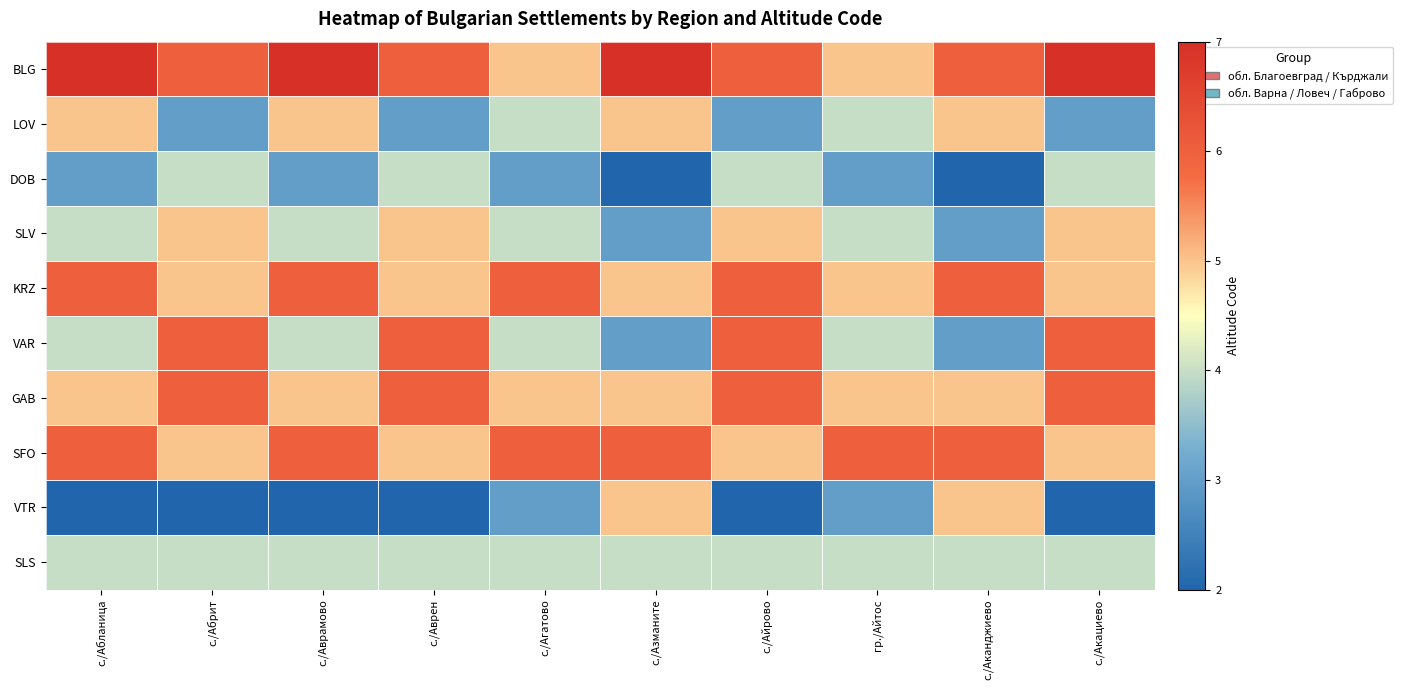

Reading right to left, list all the values displayed in this chart.

BLG: с./Акациево=7	с./Аканджиево=6	гр./Айтос=5	с./Айрово=6	с./Азманите=7	с./Агатово=5	с./Аврен=6	с./Аврамово=7	с./Абрит=6	с./Абланица=7
LOV: с./Акациево=3	с./Аканджиево=5	гр./Айтос=4	с./Айрово=3	с./Азманите=5	с./Агатово=4	с./Аврен=3	с./Аврамово=5	с./Абрит=3	с./Абланица=5
DOB: с./Акациево=4	с./Аканджиево=2	гр./Айтос=3	с./Айрово=4	с./Азманите=2	с./Агатово=3	с./Аврен=4	с./Аврамово=3	с./Абрит=4	с./Абланица=3
SLV: с./Акациево=5	с./Аканджиево=3	гр./Айтос=4	с./Айрово=5	с./Азманите=3	с./Агатово=4	с./Аврен=5	с./Аврамово=4	с./Абрит=5	с./Абланица=4
KRZ: с./Акациево=5	с./Аканджиево=6	гр./Айтос=5	с./Айрово=6	с./Азманите=5	с./Агатово=6	с./Аврен=5	с./Аврамово=6	с./Абрит=5	с./Абланица=6
VAR: с./Акациево=6	с./Аканджиево=3	гр./Айтос=4	с./Айрово=6	с./Азманите=3	с./Агатово=4	с./Аврен=6	с./Аврамово=4	с./Абрит=6	с./Абланица=4
GAB: с./Акациево=6	с./Аканджиево=5	гр./Айтос=5	с./Айрово=6	с./Азманите=5	с./Агатово=5	с./Аврен=6	с./Аврамово=5	с./Абрит=6	с./Абланица=5
SFO: с./Акациево=5	с./Аканджиево=6	гр./Айтос=6	с./Айрово=5	с./Азманите=6	с./Агатово=6	с./Аврен=5	с./Аврамово=6	с./Абрит=5	с./Абланица=6
VTR: с./Акациево=2	с./Аканджиево=5	гр./Айтос=3	с./Айрово=2	с./Азманите=5	с./Агатово=3	с./Аврен=2	с./Аврамово=2	с./Абрит=2	с./Абланица=2
SLS: с./Акациево=4	с./Аканджиево=4	гр./Айтос=4	с./Айрово=4	с./Азманите=4	с./Агатово=4	с./Аврен=4	с./Аврамово=4	с./Абрит=4	с./Абланица=4